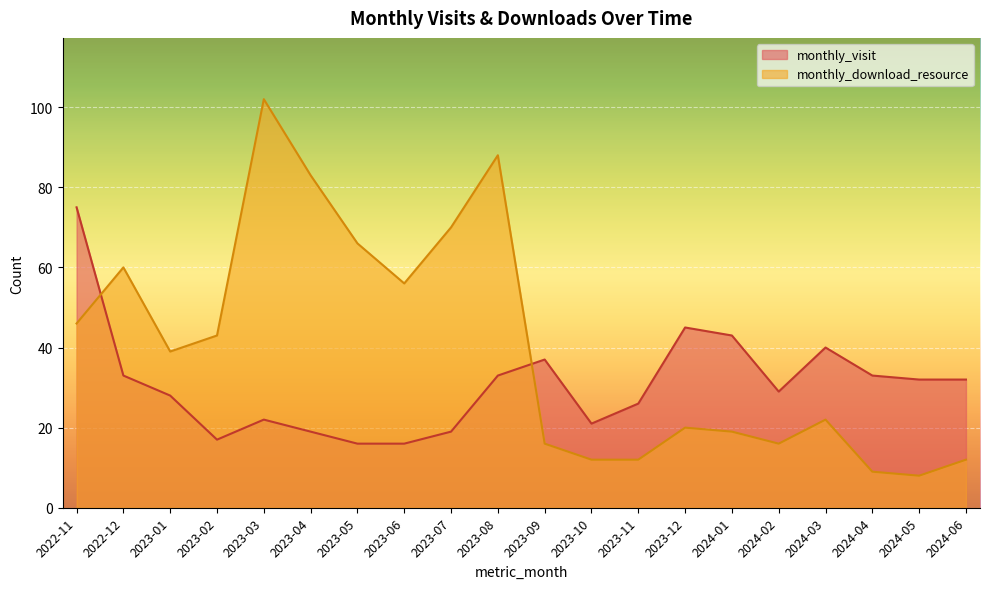

Which category has the highest value in the monthly_visit series?

2022-11